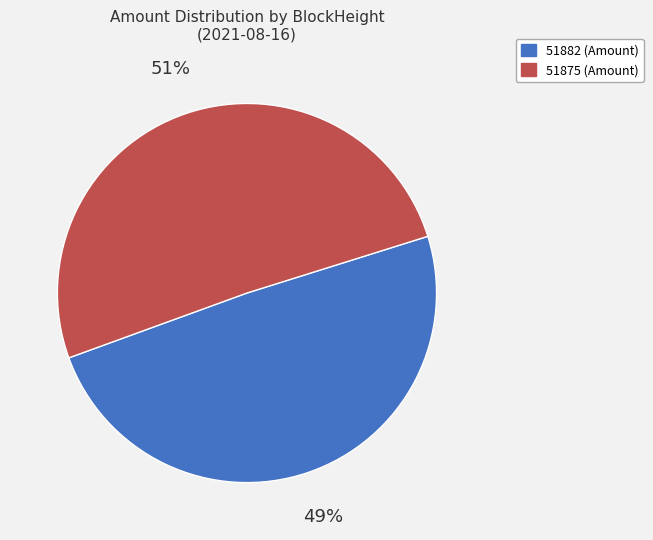

How many segments does this pie chart have?

2